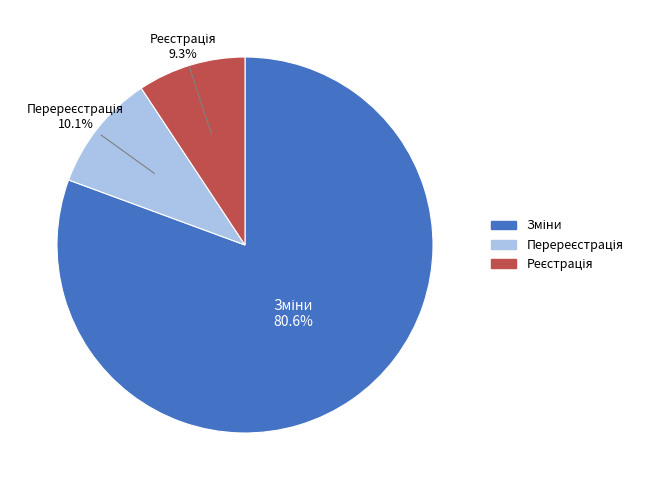

Is there a majority slice in this chart?

Yes